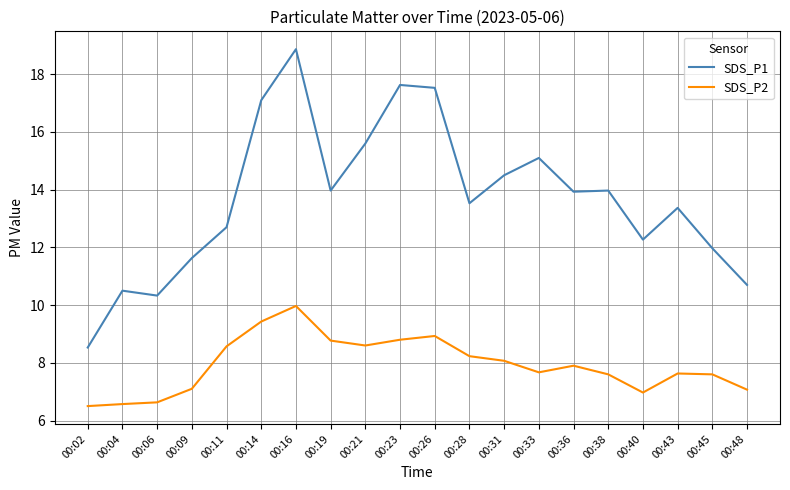

Which series has the largest range (max minus min)?

SDS_P1